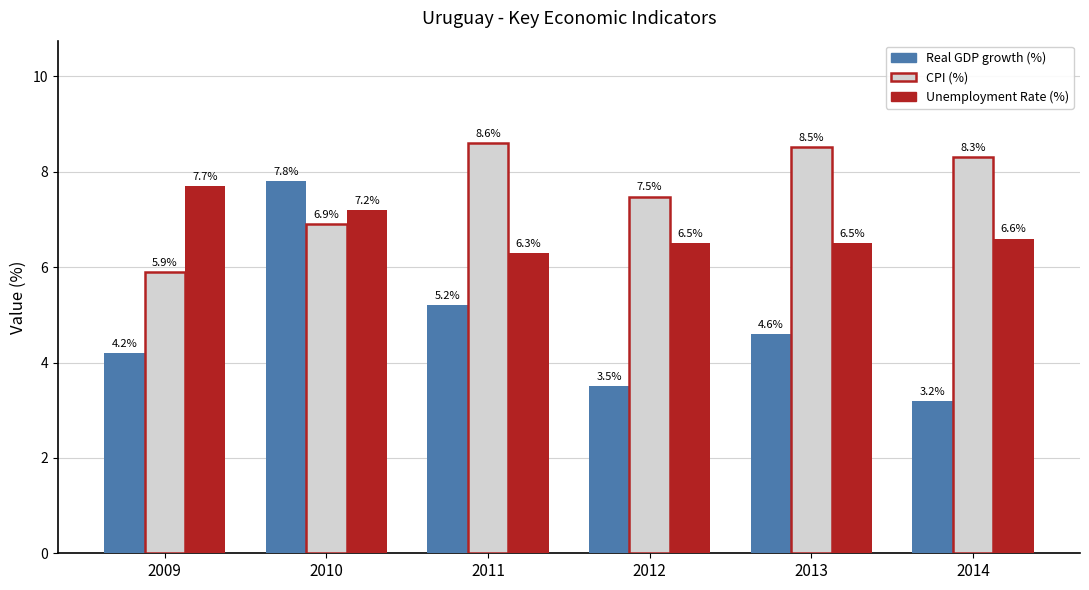

What value does the Real GDP growth (%) series have at 2010?

7.8